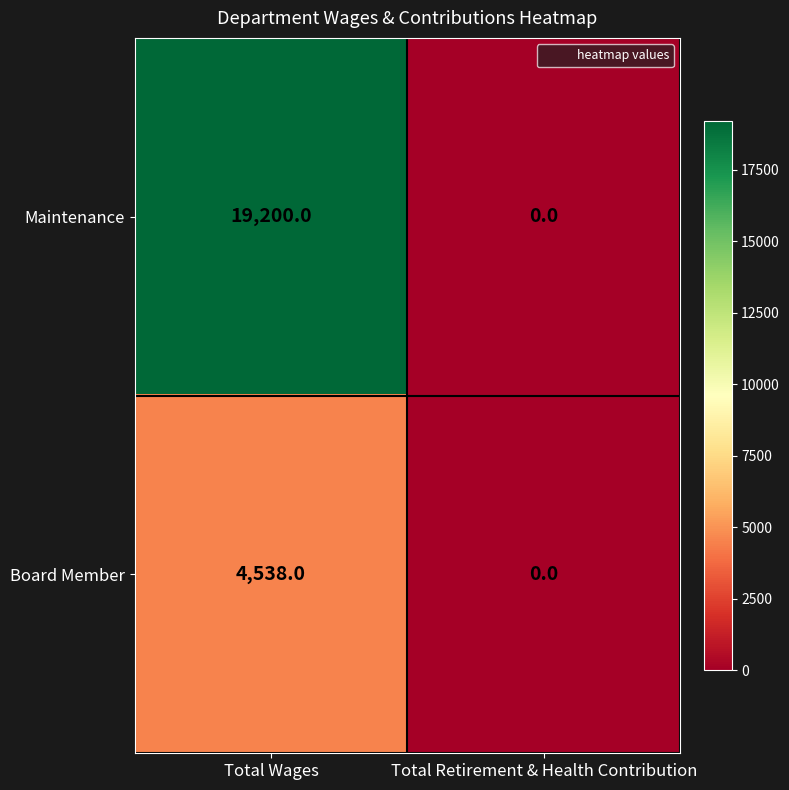

Reading right to left, list all the values displayed in this chart.

Maintenance: Total Retirement & Health Contribution=0	Total Wages=19200
Board Member: Total Retirement & Health Contribution=0	Total Wages=4538